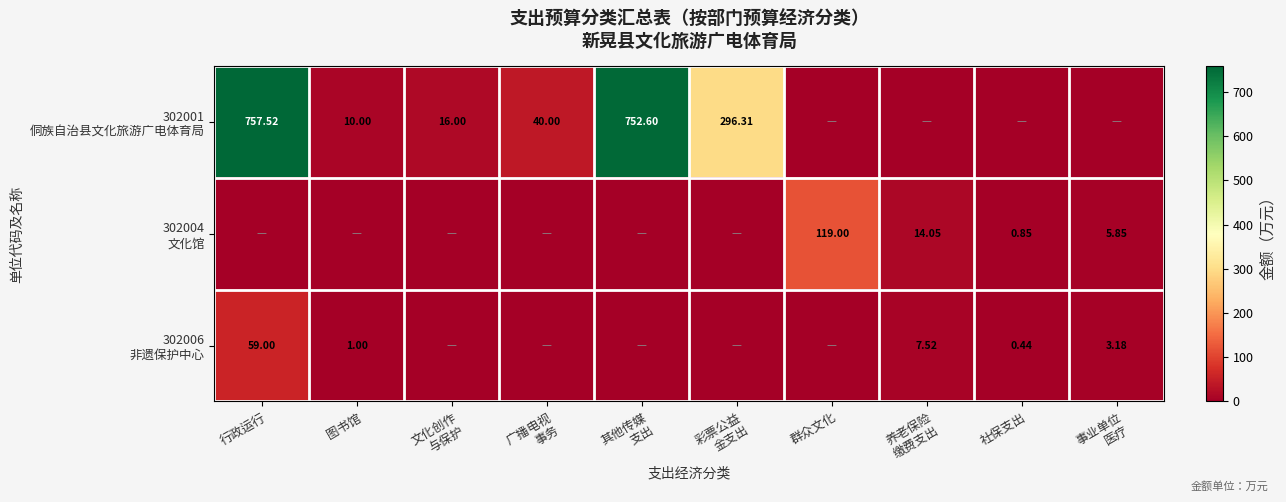

What is the average value of the 302001 侗族自治县文化旅游广电体育局 series?

187.2